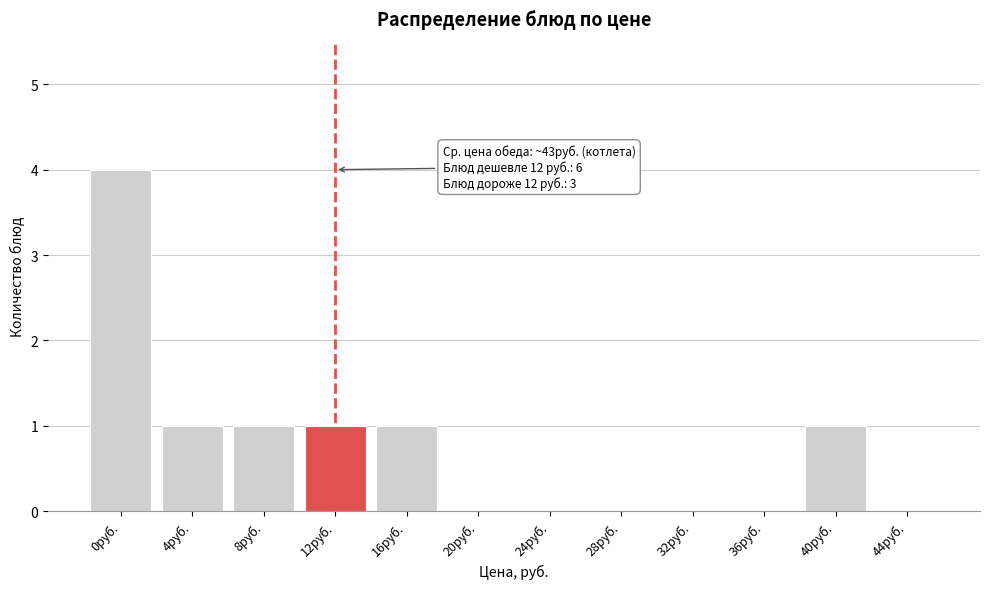

Reading right to left, extract all data points from this chart.

44руб.=0	40руб.=1	36руб.=0	32руб.=0	28руб.=0	24руб.=0	20руб.=0	16руб.=1	12руб.=1	8руб.=1	4руб.=1	0руб.=4